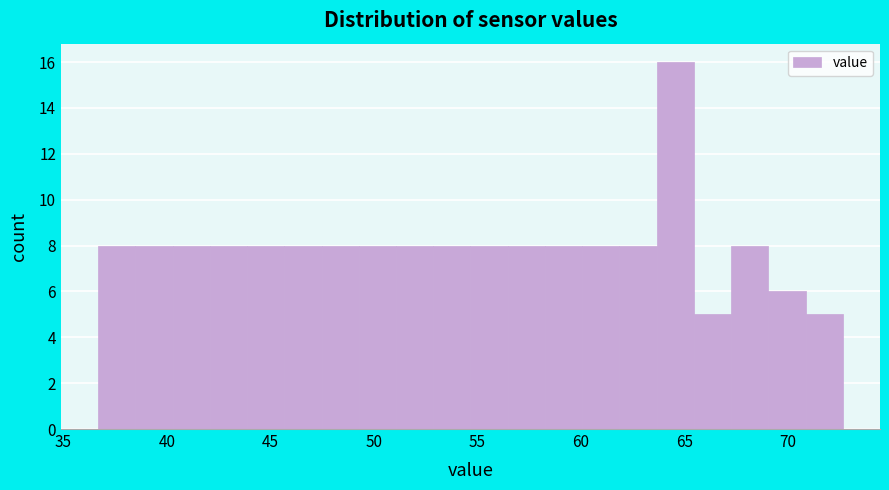

Around what value on the x-axis is the tallest bar? Give the approximate position of its centre, as read against the axis.

64.5